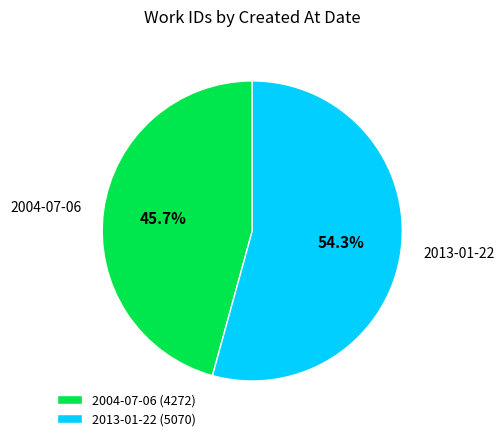

To the nearest percent, what portion does 2004-07-06 represent?

46%